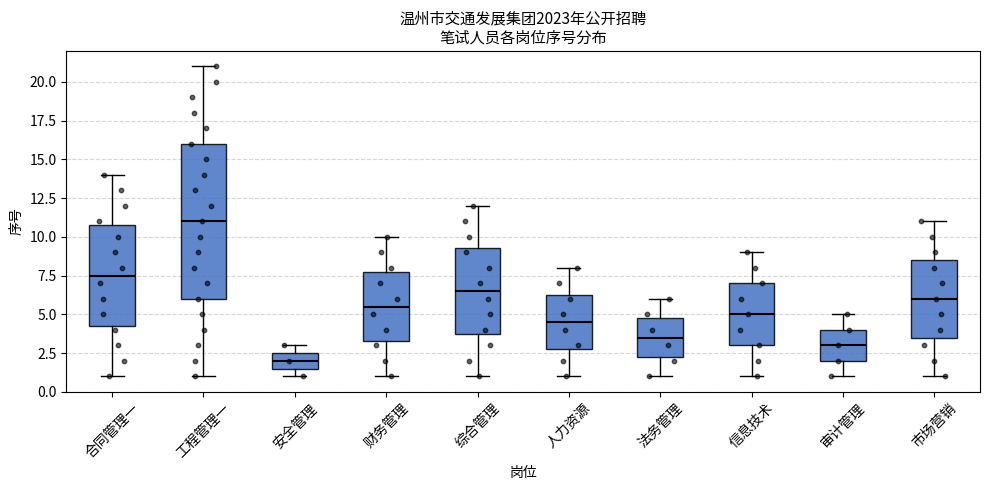

Which box has the lowest median line?

安全管理